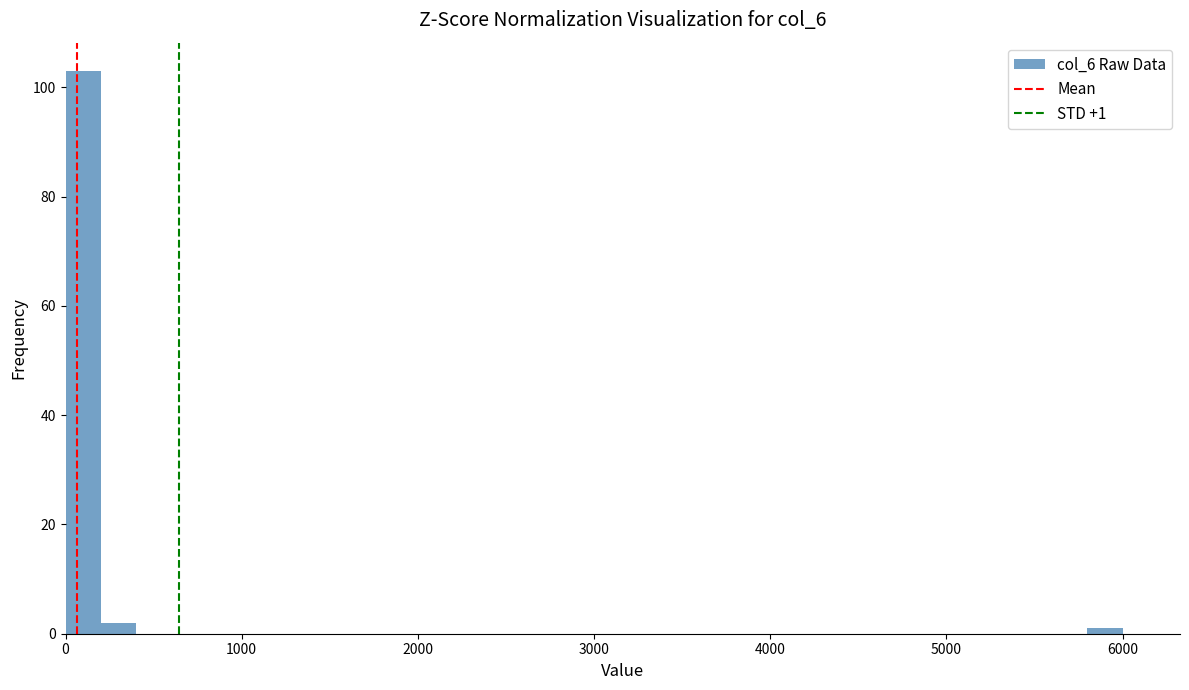

Around what value on the x-axis is the tallest bar? Give the approximate position of its centre, as read against the axis.

100